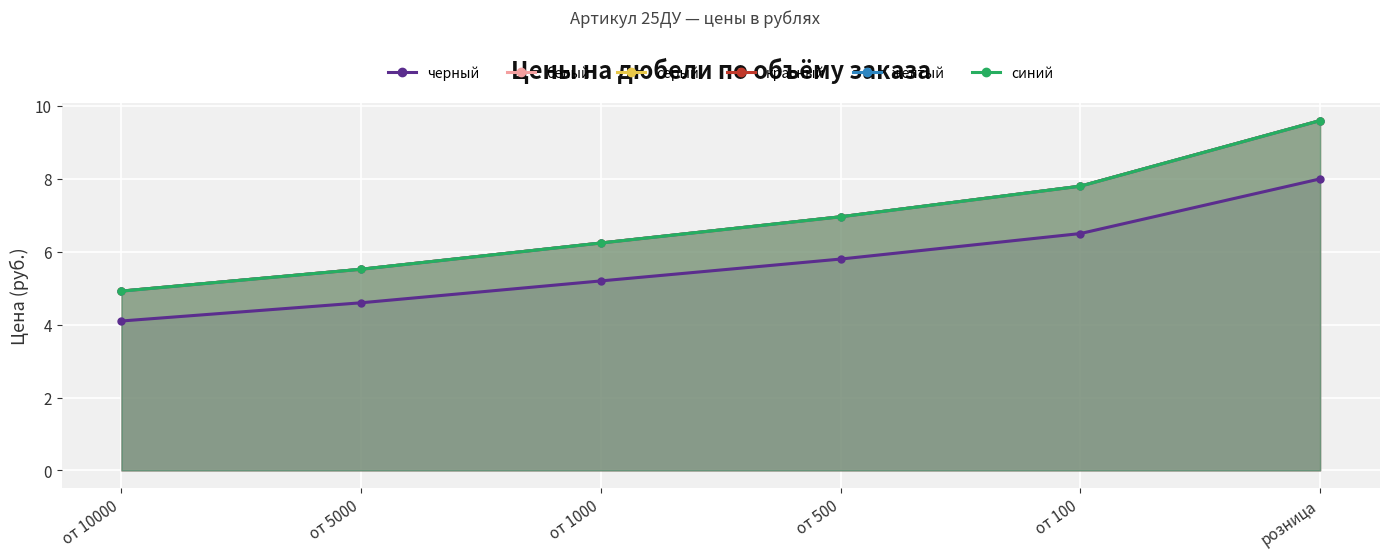

True or false: черный has more than 1 interior local peaks.

False